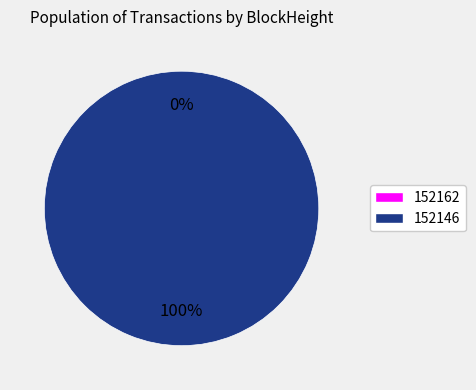

Count the number of slices in the pie.

2